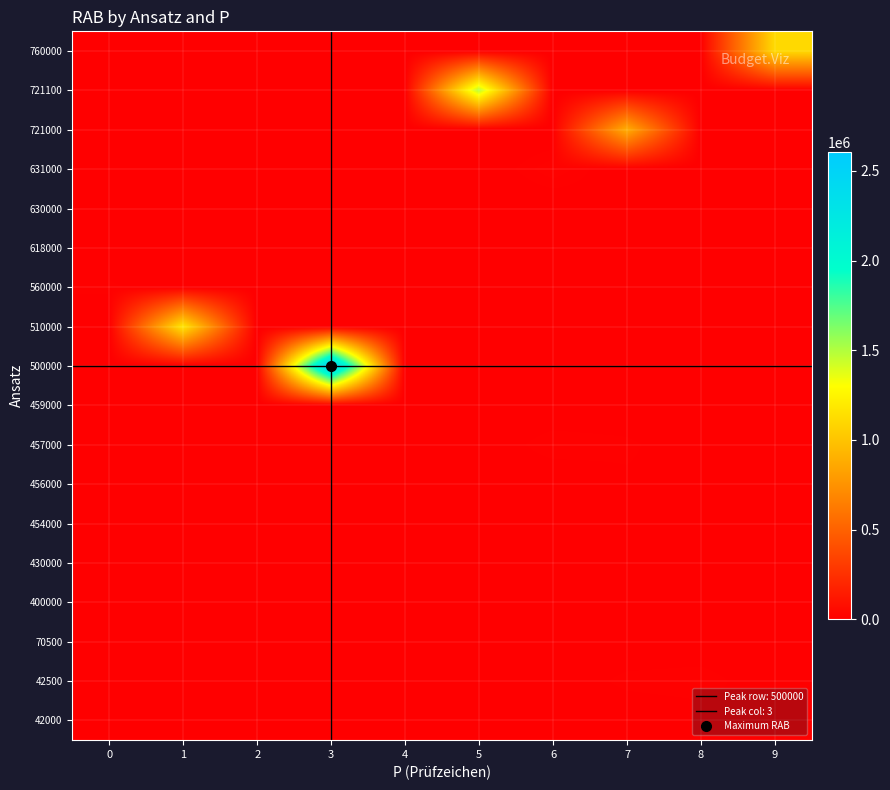

What is the total value across all series at 0?

12505